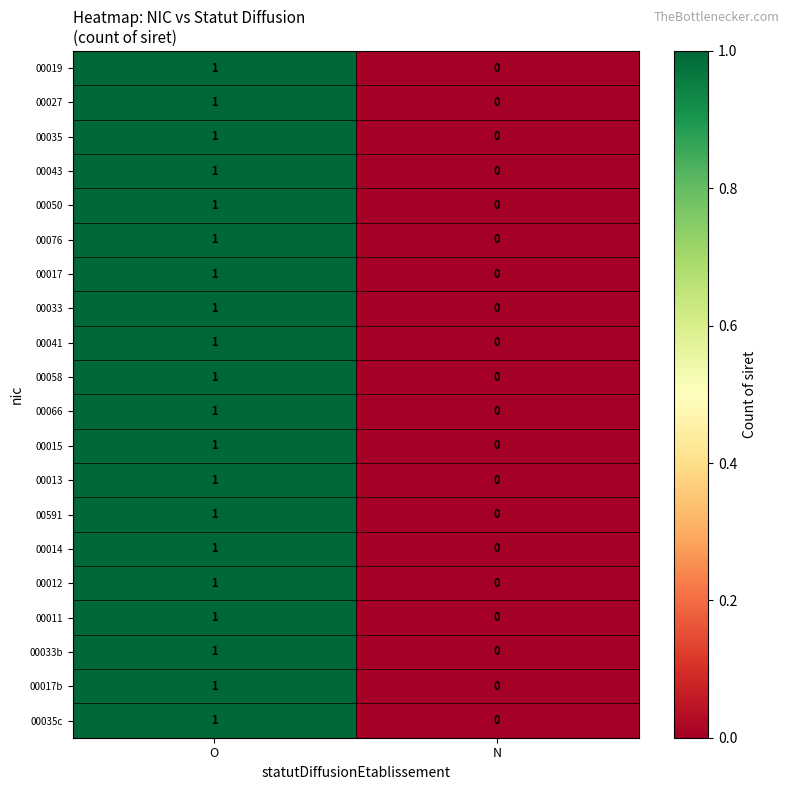

Is it true that 00076 equals 0 at N?

True